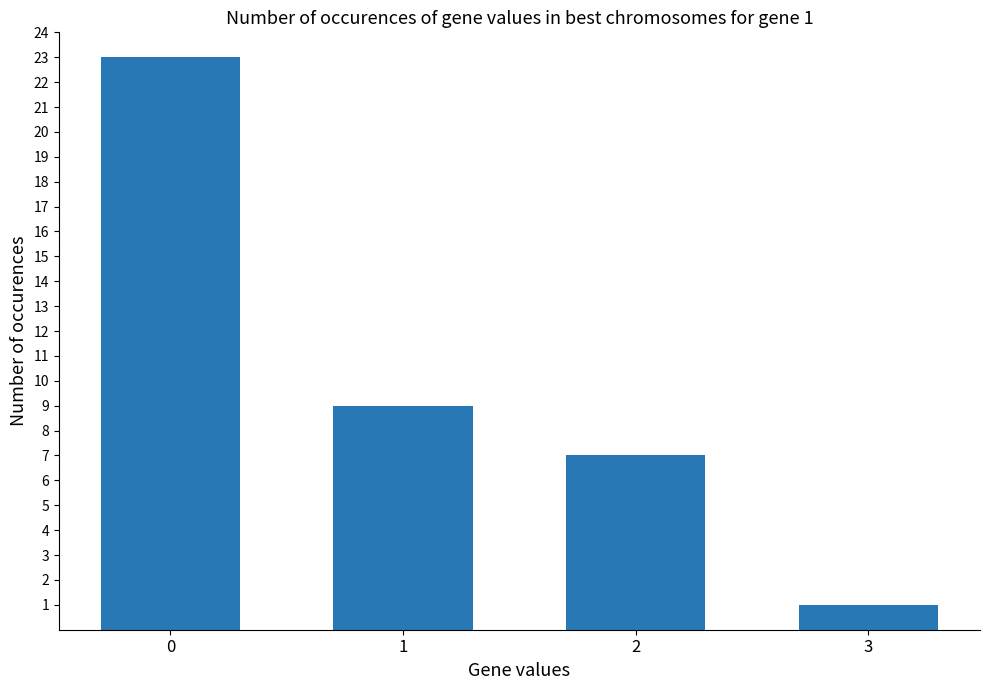

Does the chart contain any negative values?

No